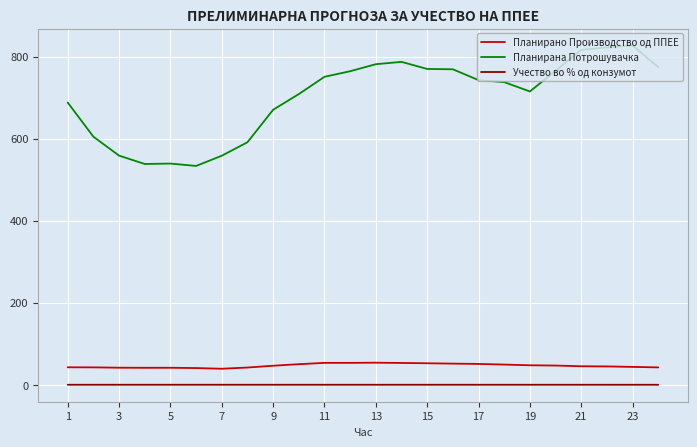

Which series has the largest total across all categories?

Планирана Потрошувачка